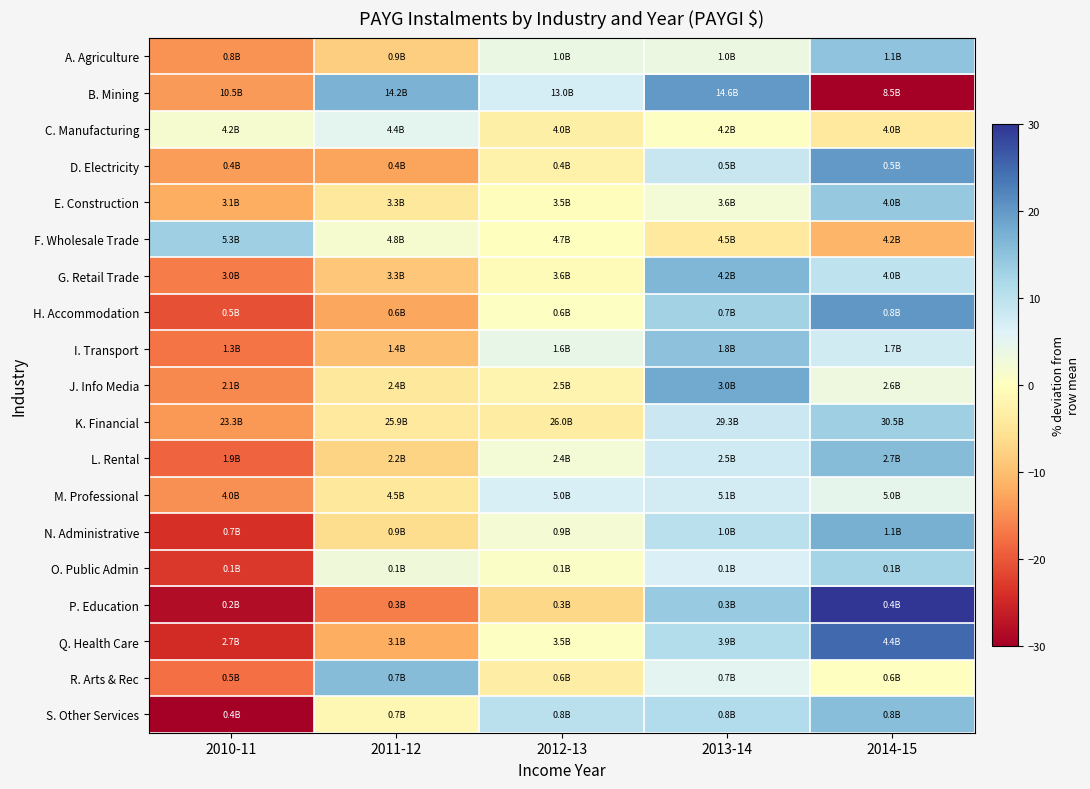

At which category is the sum across all series the highest?

2014-15